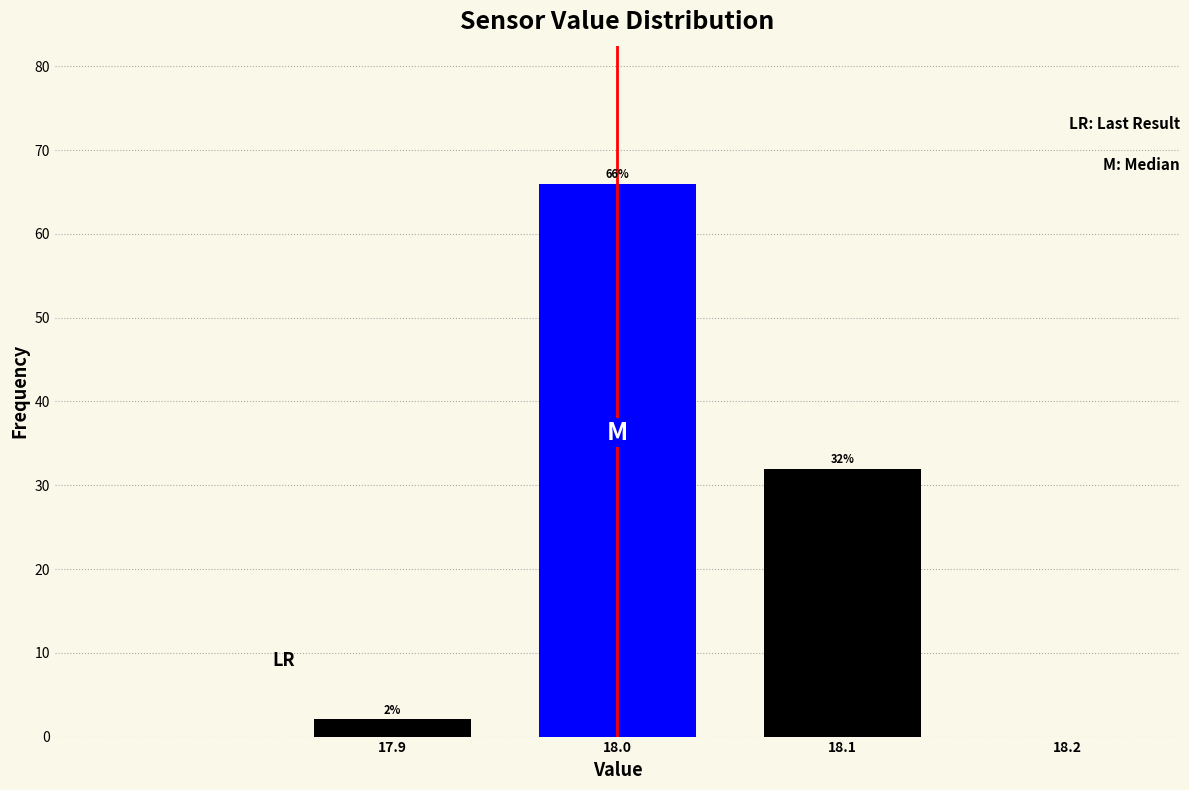

Over which range of the x-axis is the bar tallest?

17.95 to 18.05